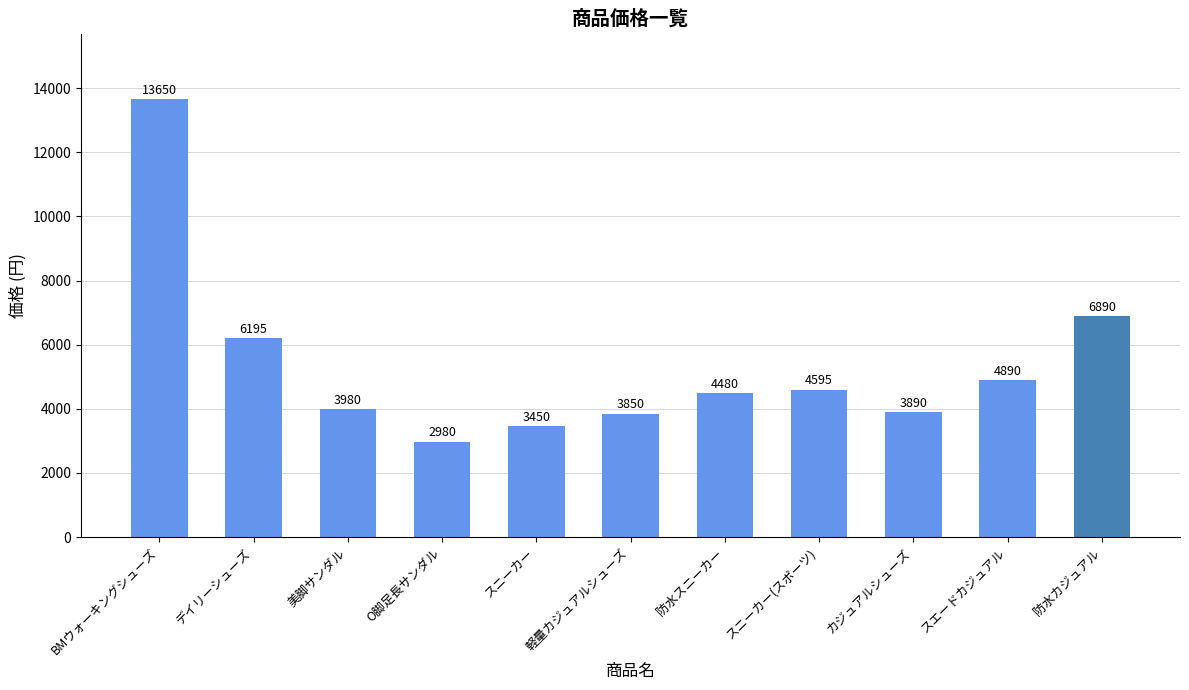

The chart shows a value of 6538 at 軽量カジュアルシューズ. True or false?

False